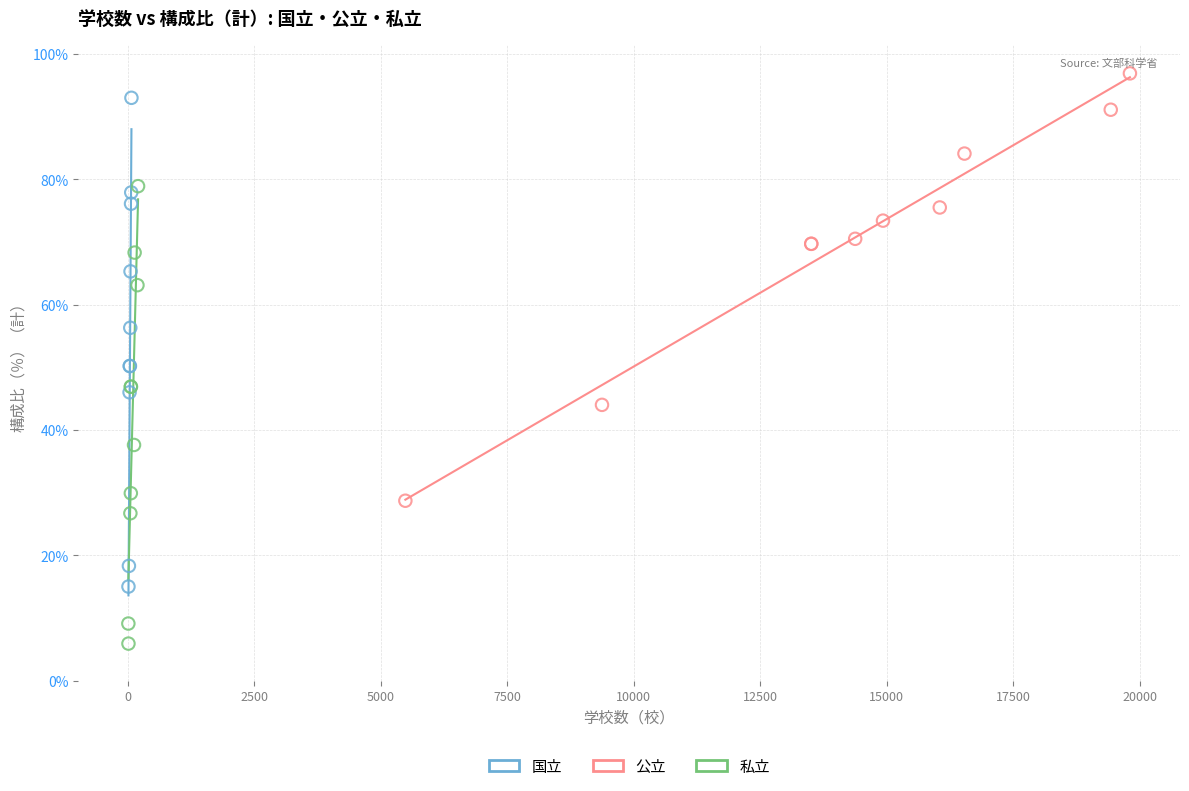

Which series has the widest spread of Y values?

国立